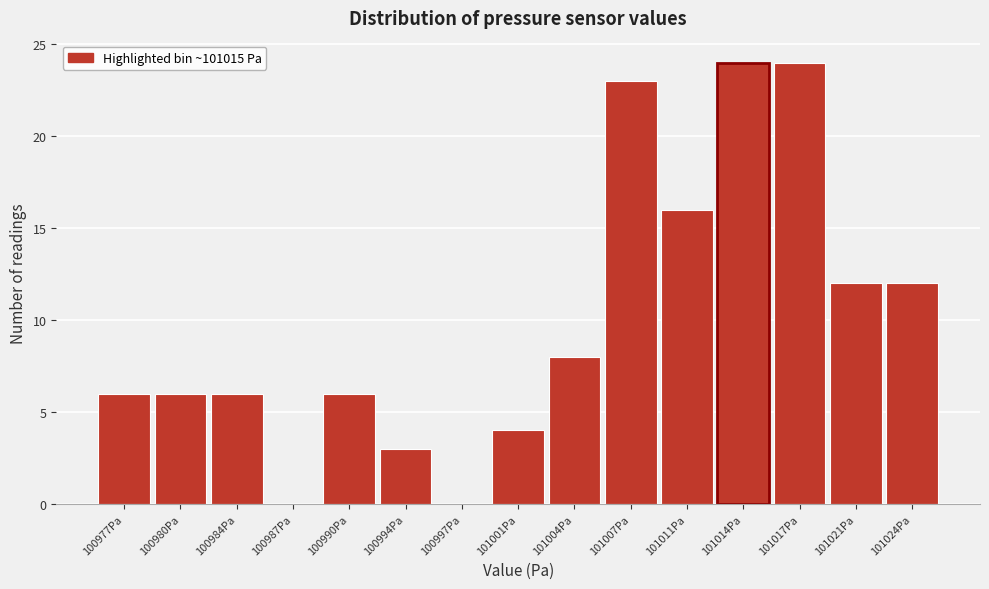

Reading left to right, transcribe this chart: for each bar, give the range it covers on the x-axis and its height. Neither the bar edges nor the heights are printed on the chart, so give them approximately, as read against the axes.

100975.5 to 100978.5: 6
100978.5 to 100982.0: 6
100982.0 to 100985.5: 6
100985.5 to 100988.5: 0
100988.5 to 100992.0: 6
100992.0 to 100995.5: 3
100995.5 to 100999.0: 0
100999.0 to 101002.0: 4
101002.0 to 101005.5: 8
101005.5 to 101009.0: 23
101009.0 to 101012.5: 16
101012.5 to 101015.5: 24
101015.5 to 101019.0: 24
101019.0 to 101022.5: 12
101022.5 to 101026.0: 12